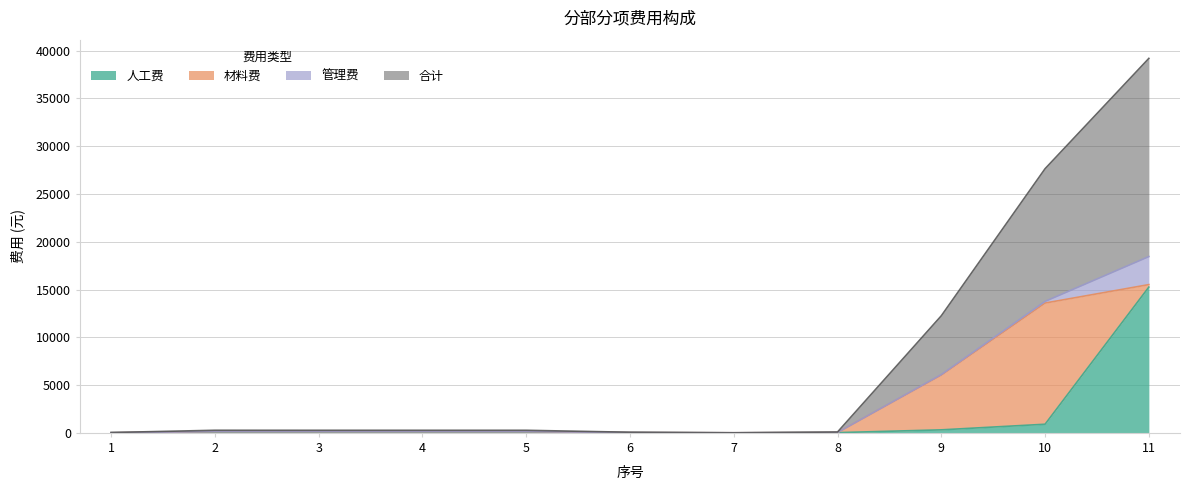

What is the sum of the 人工费 values at 7 and 6?

18.4